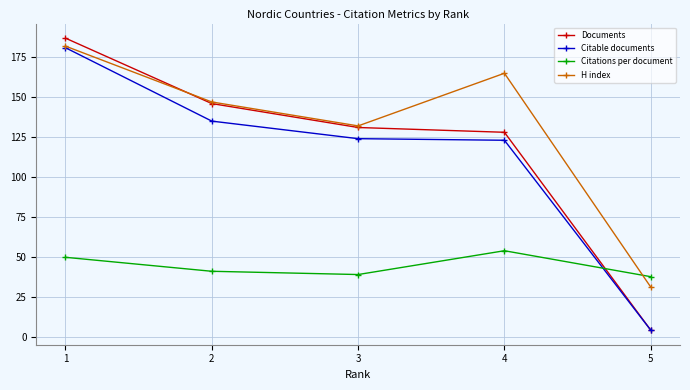

True or false: Citable documents has more than 2 interior local peaks.

False